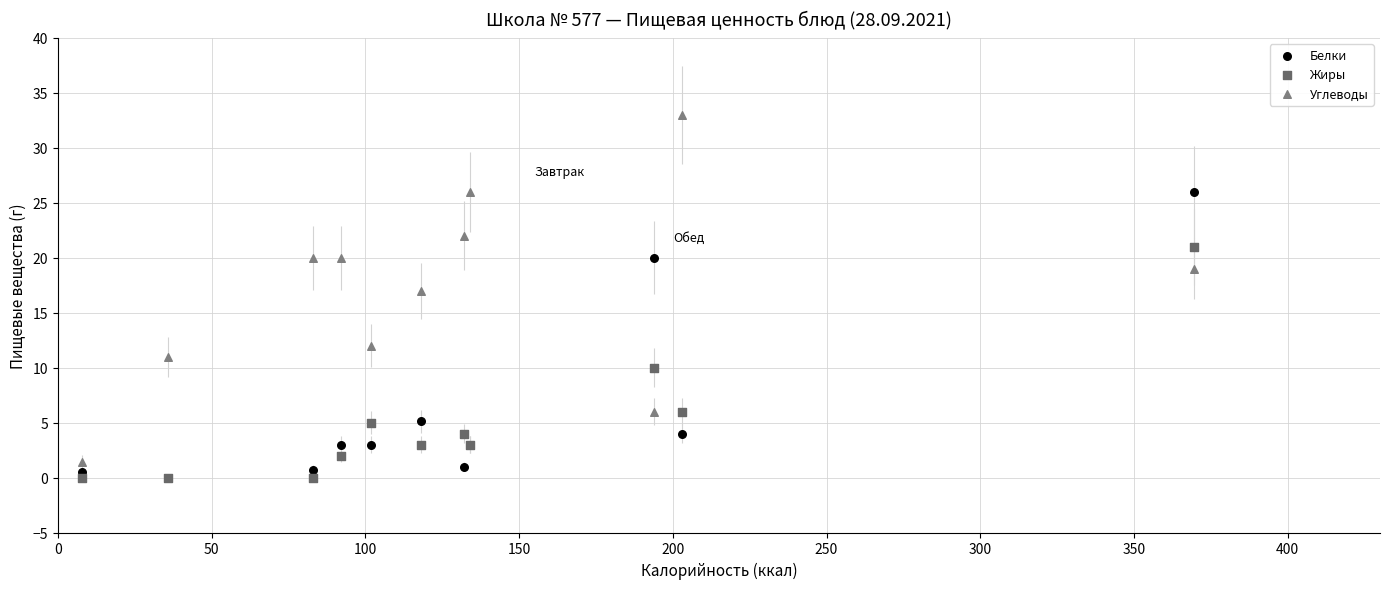

In the Белки series, what Y value is closest to 13?

20.0